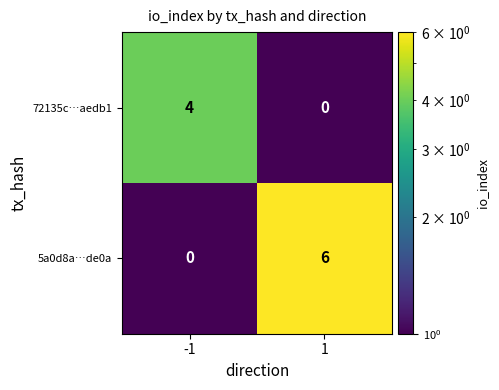

What is the sum of all 72135c…aedb1 values?

4